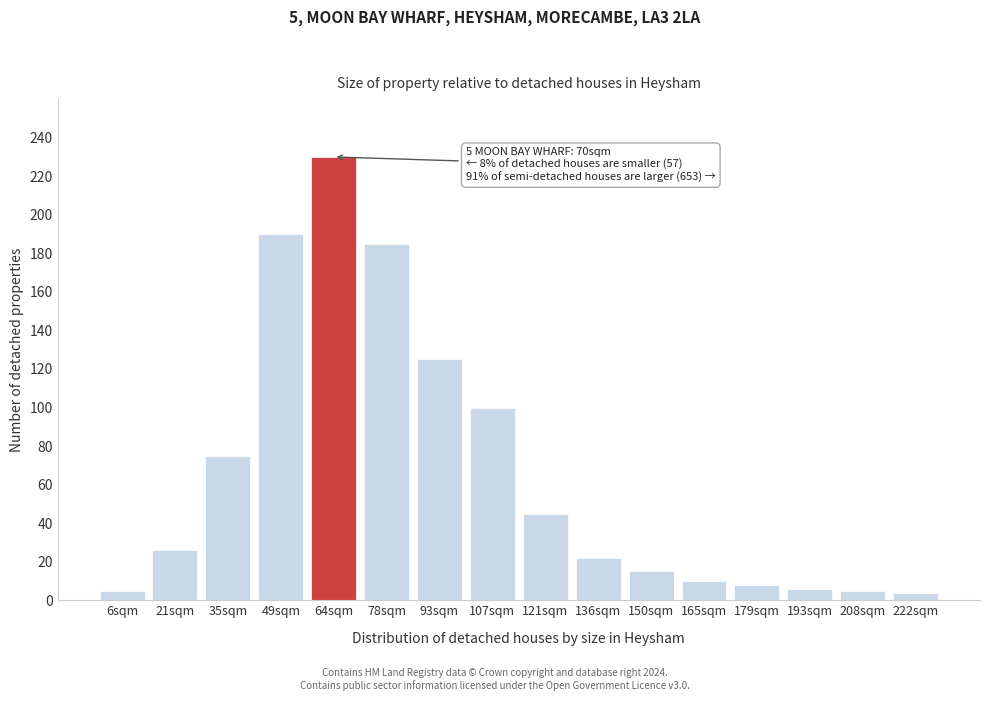

True or false: the data shows 24 at 121sqm.

False